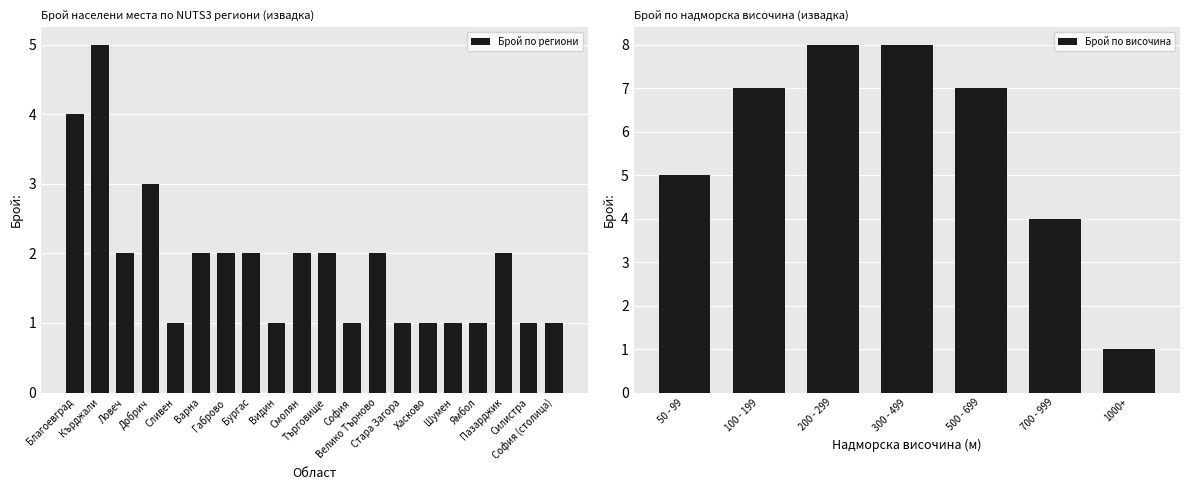

List the labels in order of value, largest first.

10, 0, 4, 1, 11, 2, 8, 17, 3, 9, 14, 5, 12, 18, 6, 13, 19, 7, 15, 16